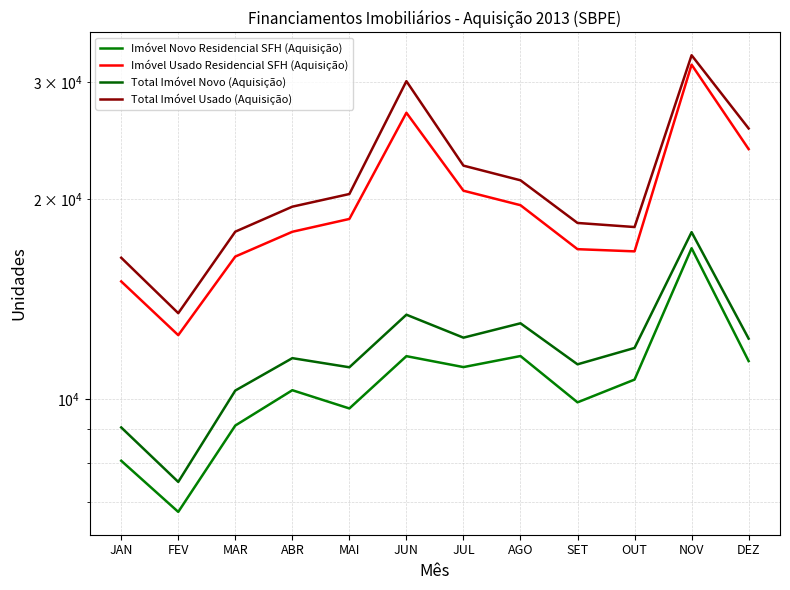

Which series changed the most between JUL and DEZ?

Imóvel Usado Residencial SFH (Aquisição)